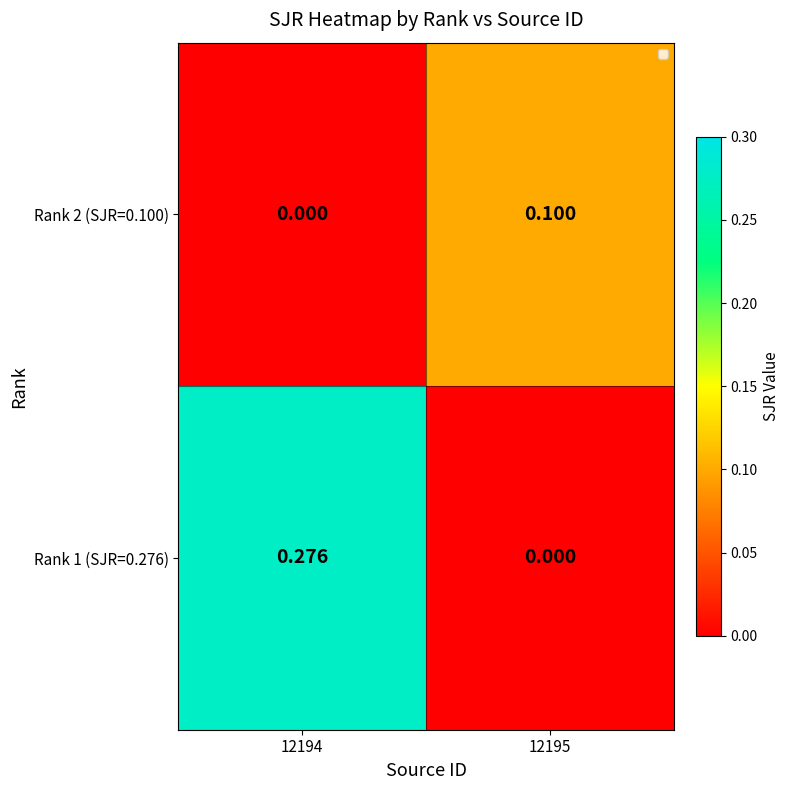

Is the value of Rank 2 (SJR=0.100) at 12195 greater than the value of Rank 1 (SJR=0.276) at 12194?

No